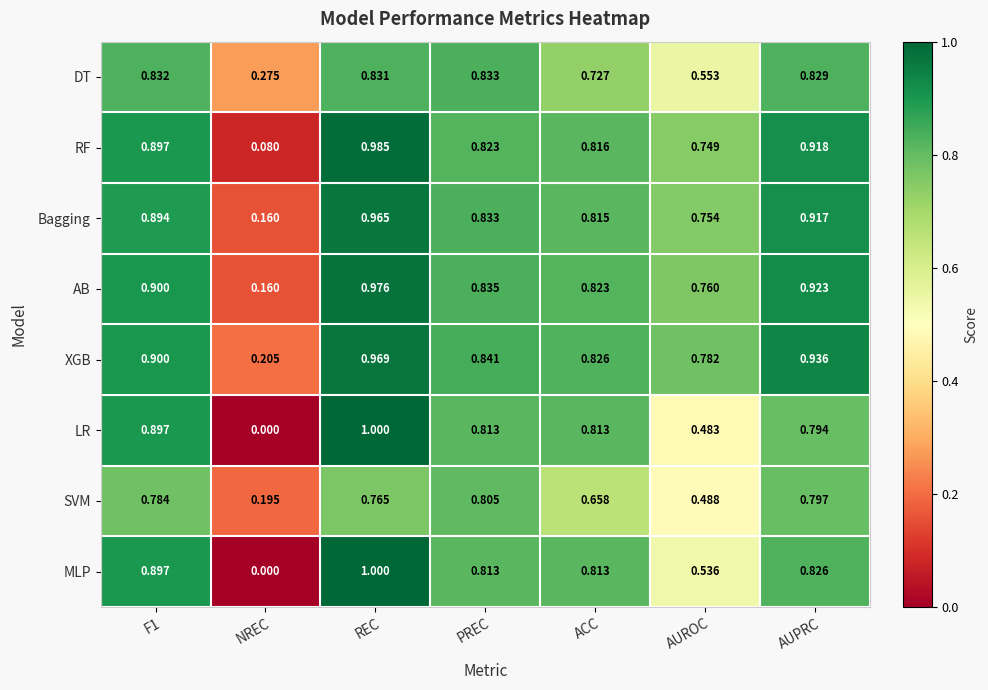

Rank the series at AUPRC from lowest to highest value.

LR, SVM, MLP, DT, Bagging, RF, AB, XGB